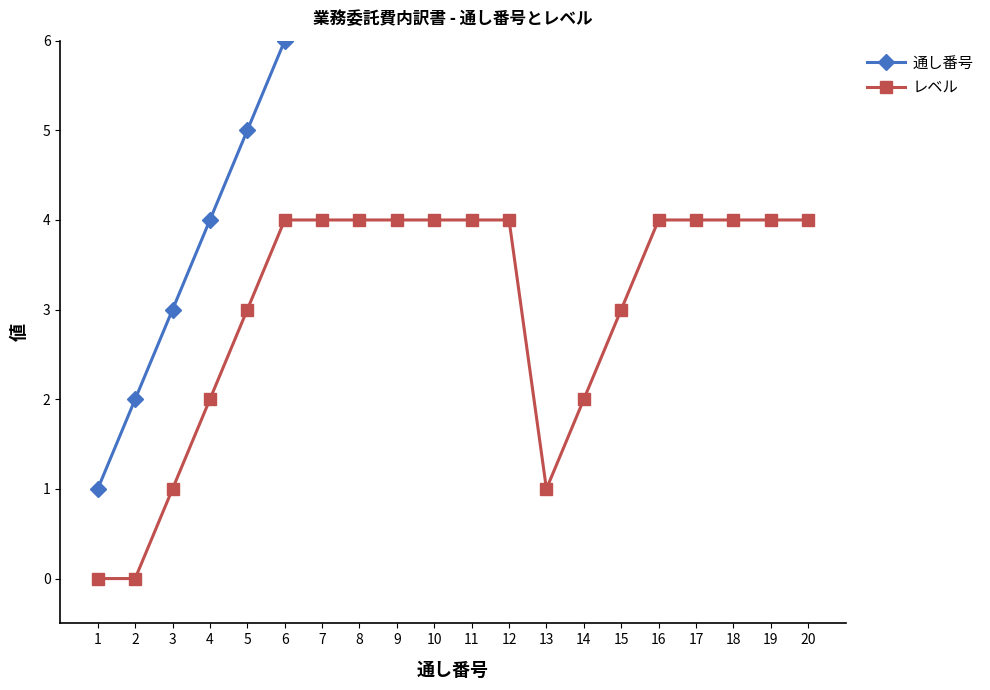

What is the difference between the maximum and minimum values in the レベル series?

4